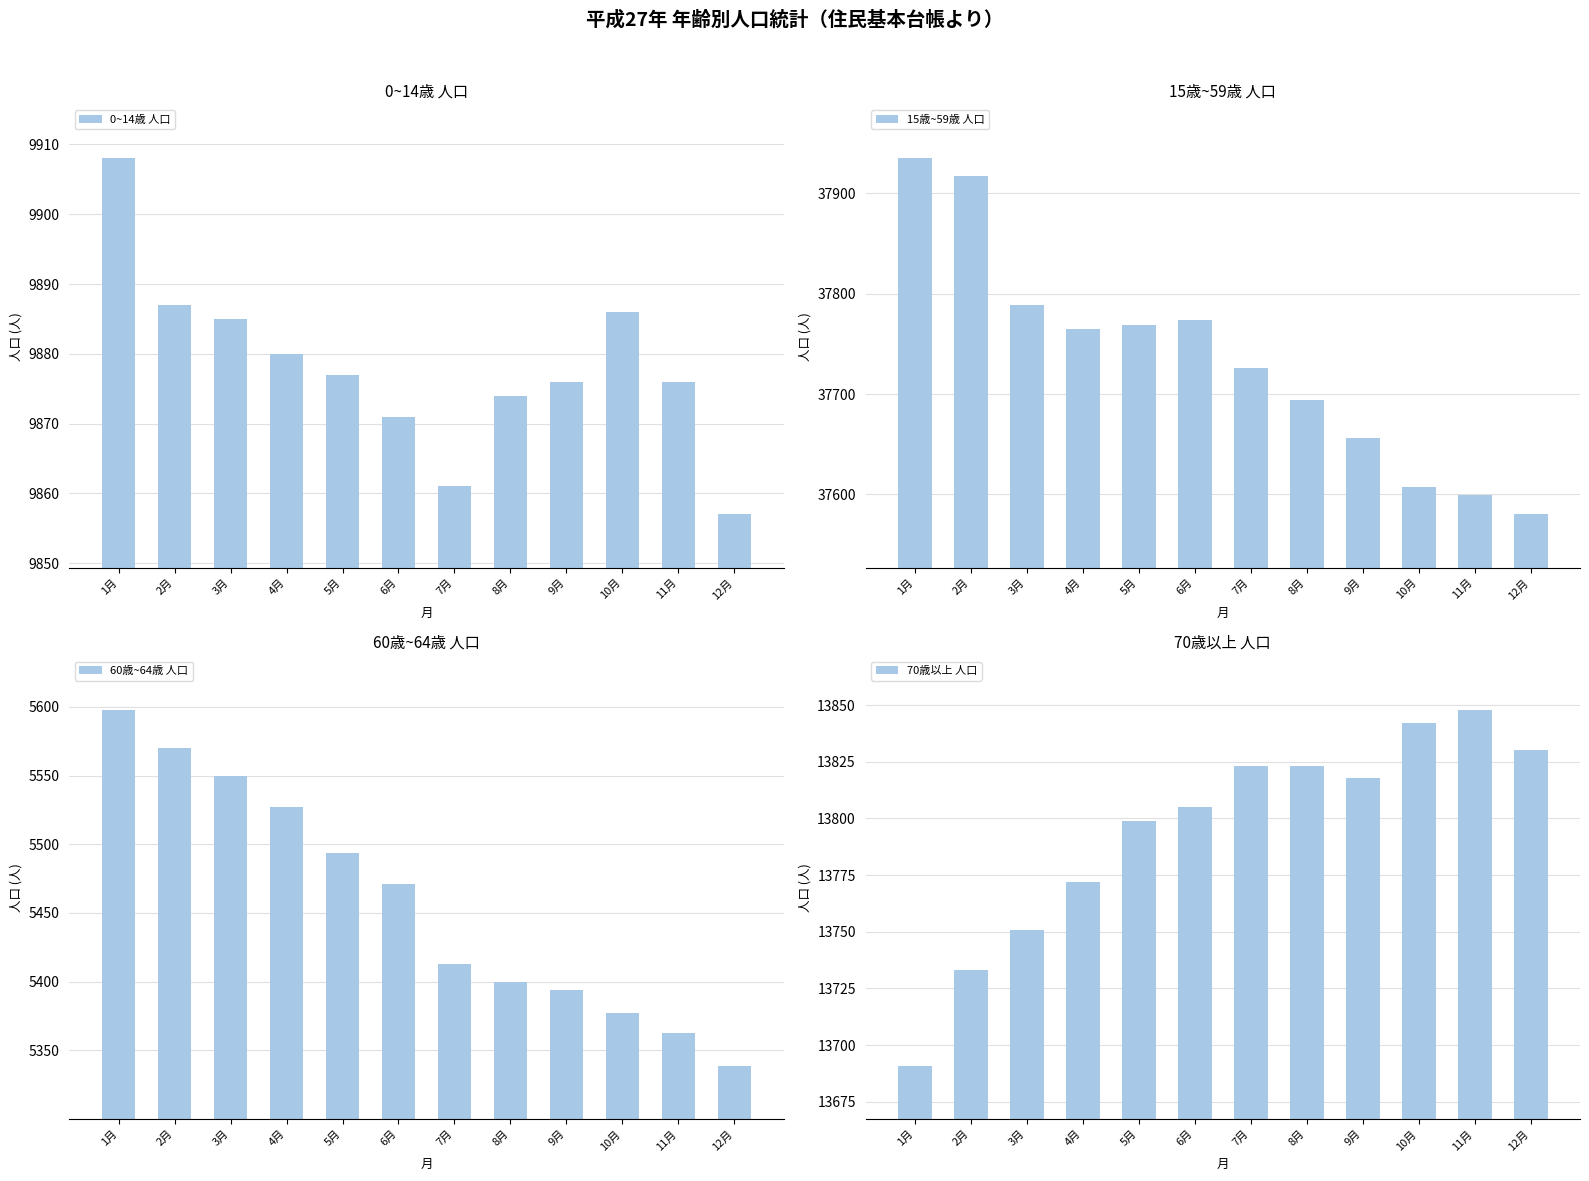

How many bars are there in total?

48